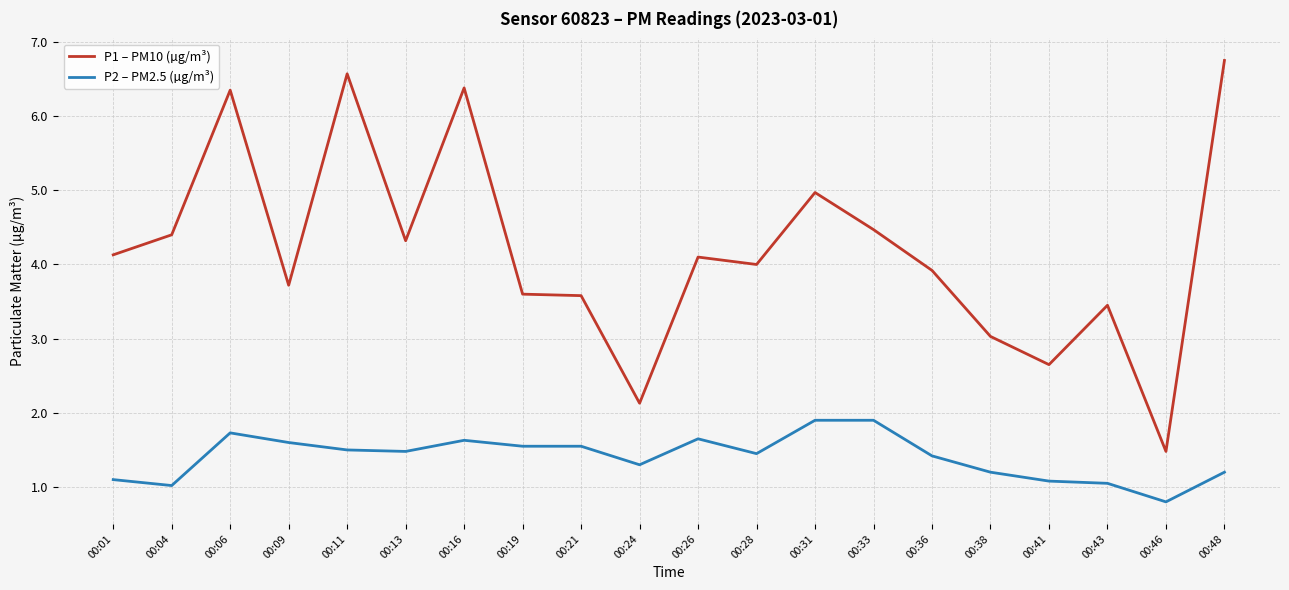

What is the maximum value shown in the chart?

6.8